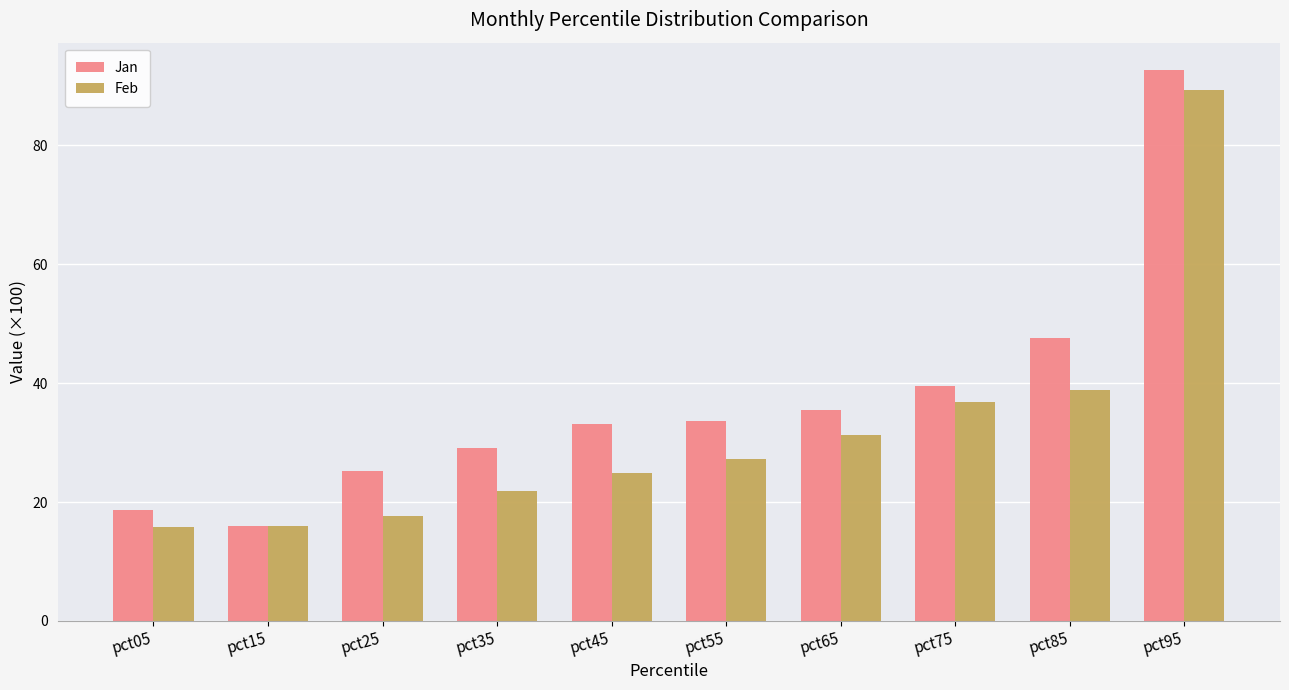

Read the Jan value at pct25.

25.2